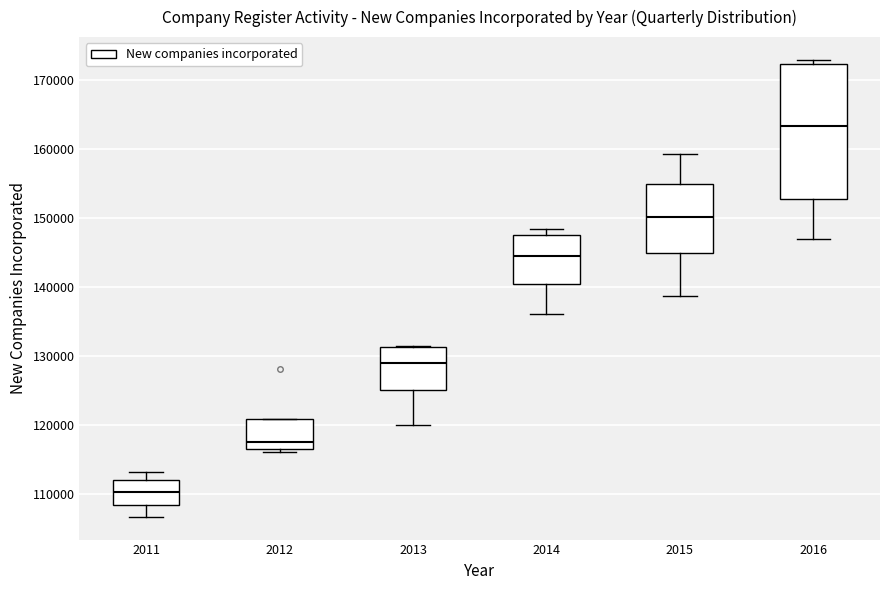

Comparing the boxes themselves (not the whiskers), which one is the tallest?

2016